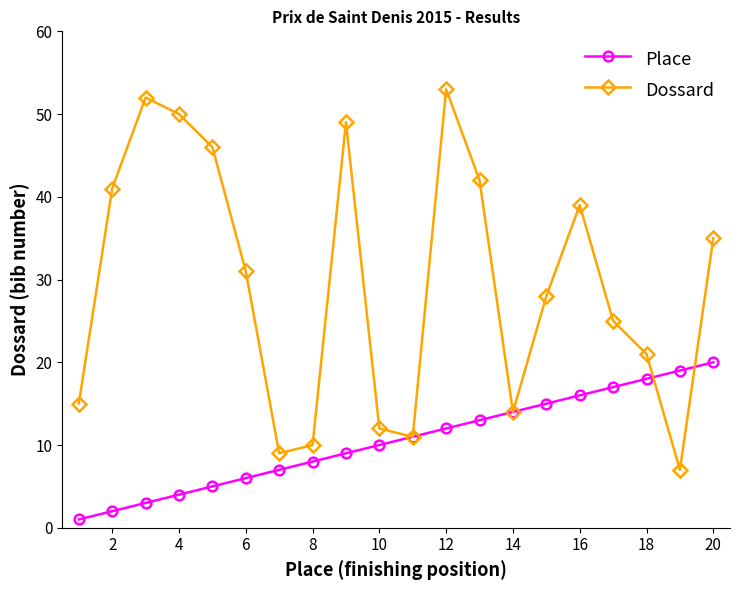

Which series has the largest range (max minus min)?

Dossard